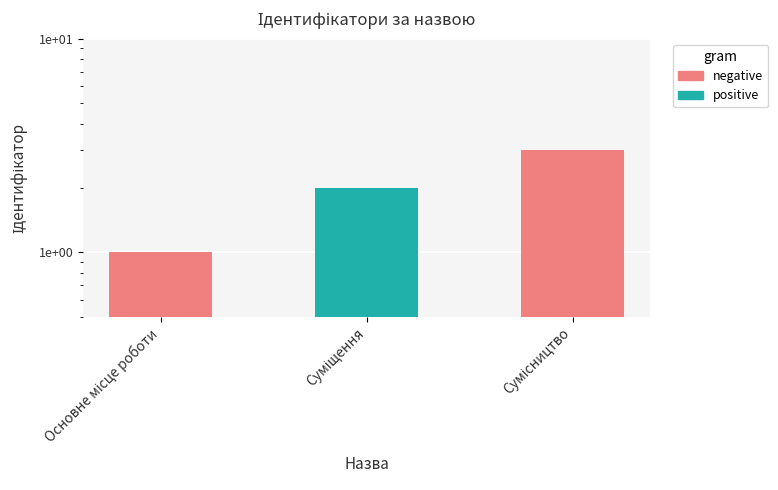

How many data points are less than 2?

1